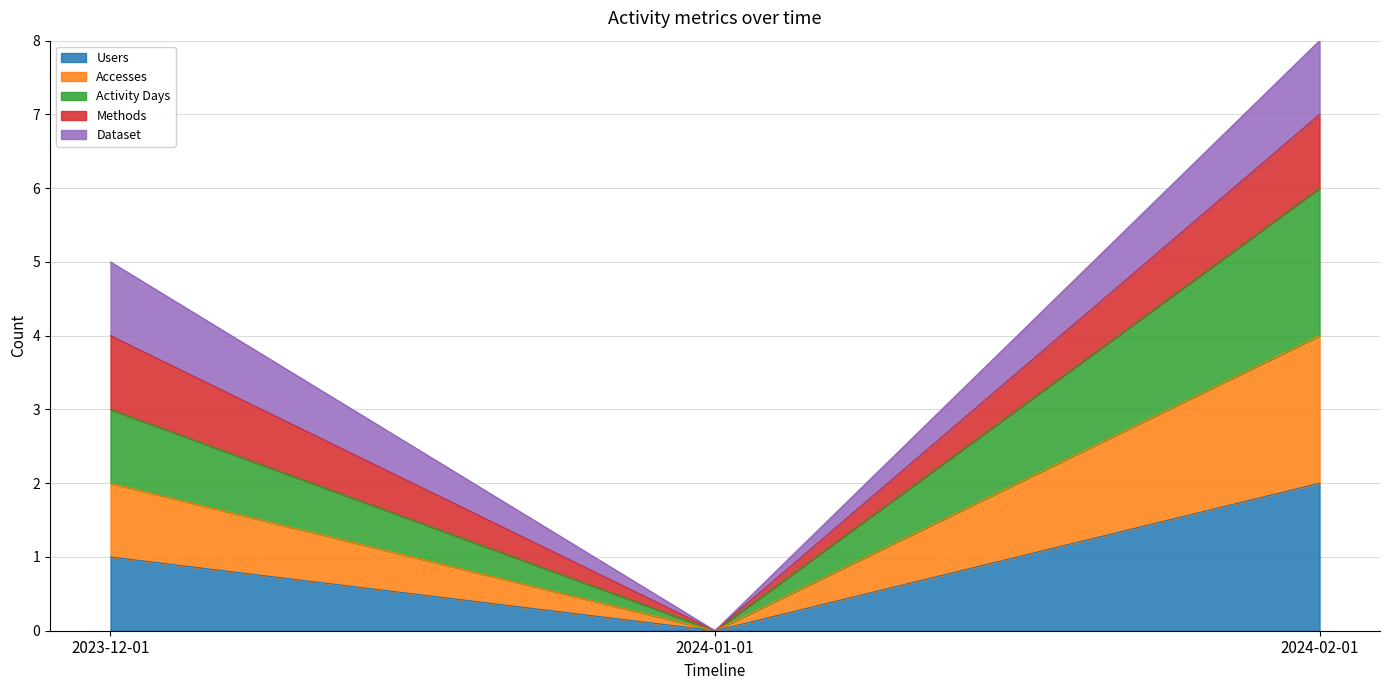

At which label does Activity Days first exceed 3?

2024-02-01